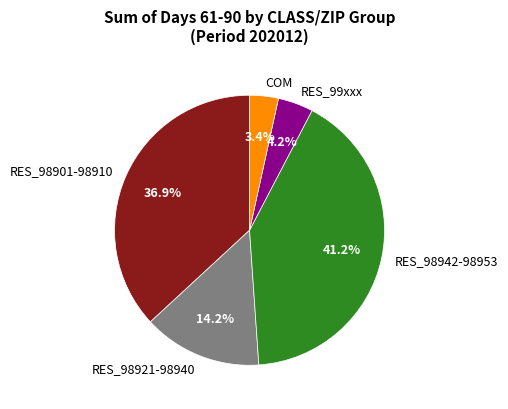

Which slice is the smallest?

COM